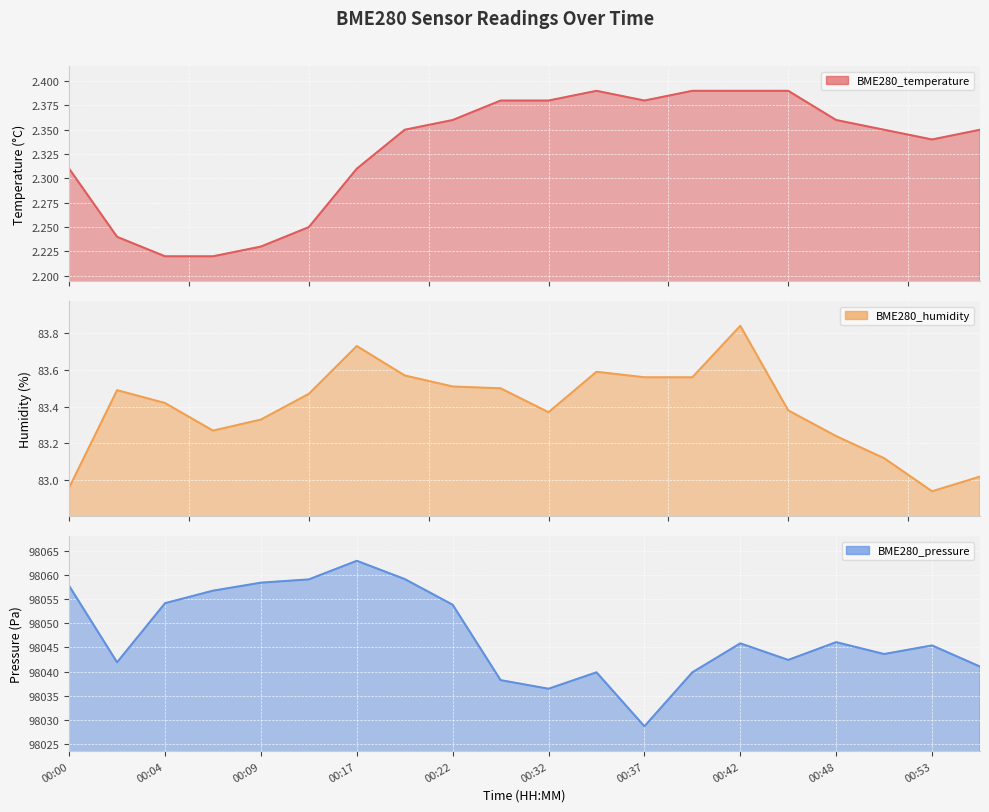

Reading left to right, what are all the values shown in this chart?

BME280_temperature: 2.3	2.2	2.2	2.2	2.2	2.2	2.3	2.4	2.4	2.4	2.4	2.4	2.4	2.4	2.4	2.4	2.4	2.4	2.3	2.4
BME280_humidity: 83.0	83.5	83.4	83.3	83.3	83.5	83.7	83.6	83.5	83.5	83.4	83.6	83.6	83.6	83.8	83.4	83.2	83.1	82.9	83.0
BME280_pressure: 98057.8	98041.9	98054.2	98056.8	98058.4	98059.1	98062.9	98059.2	98053.8	98038.2	98036.4	98039.8	98028.7	98039.8	98045.8	98042.4	98046.1	98043.6	98045.4	98041.0